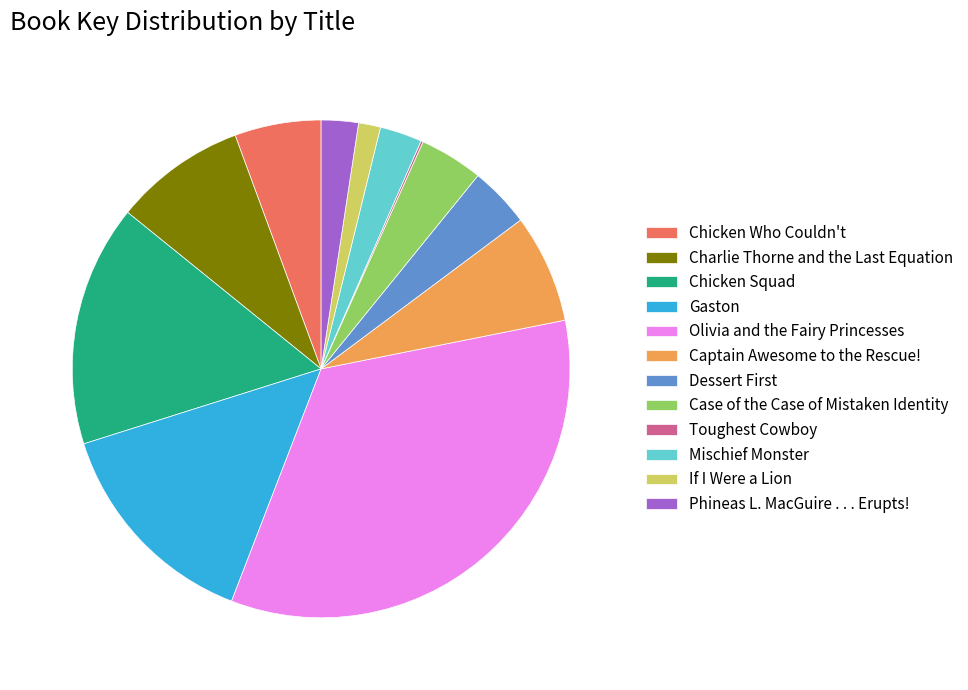

Does any single category account for the majority?

No